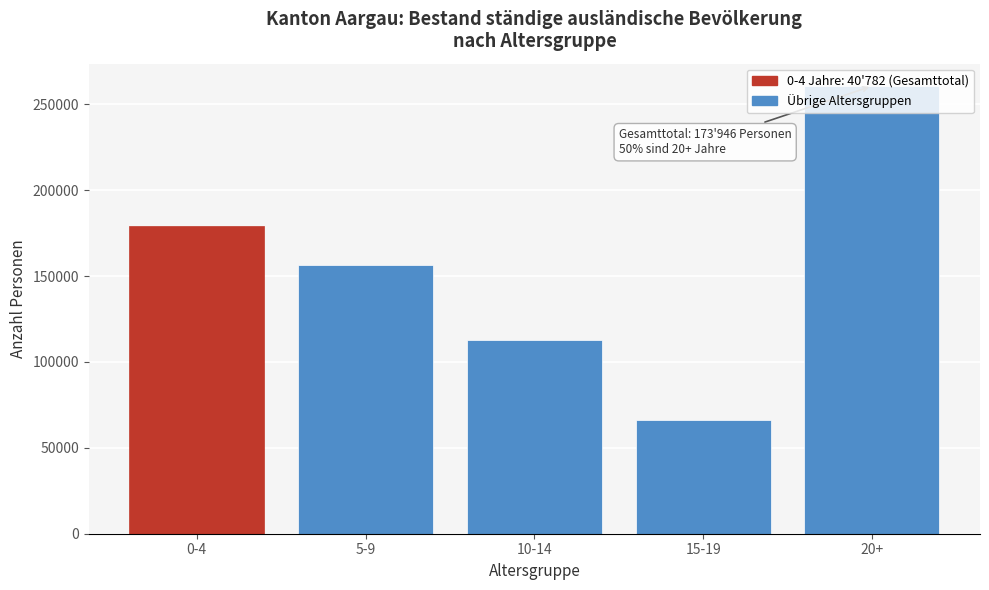

List the labels in order of value, smallest first.

15-19, 10-14, 5-9, 0-4, 20+